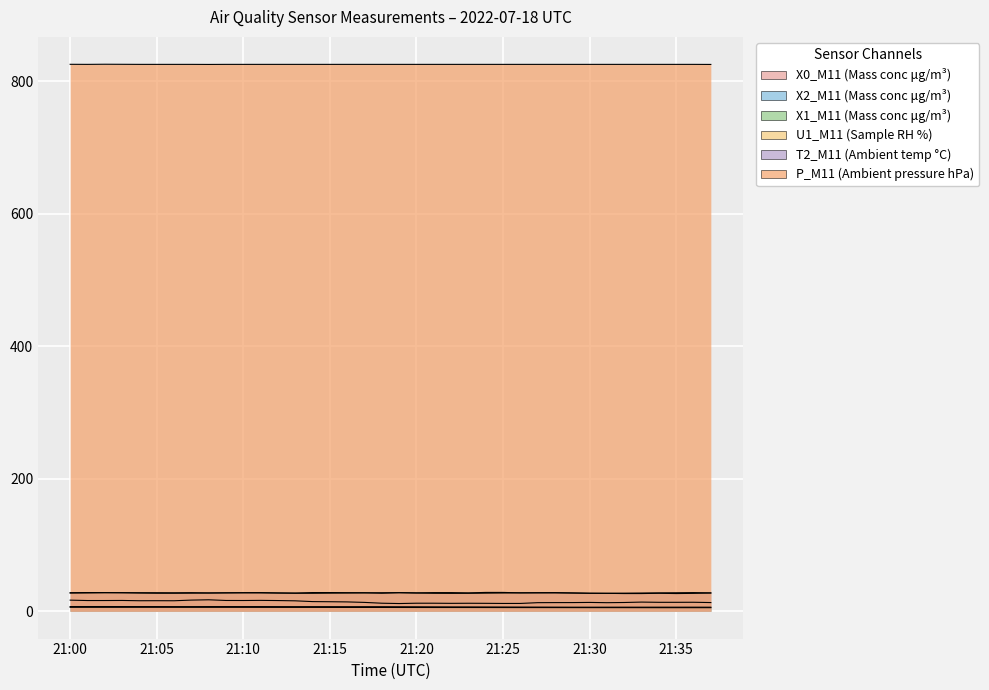

True or false: X0_M11 (Mass conc μg/m³) and P_M11 (Ambient pressure hPa) intersect in this chart.

False